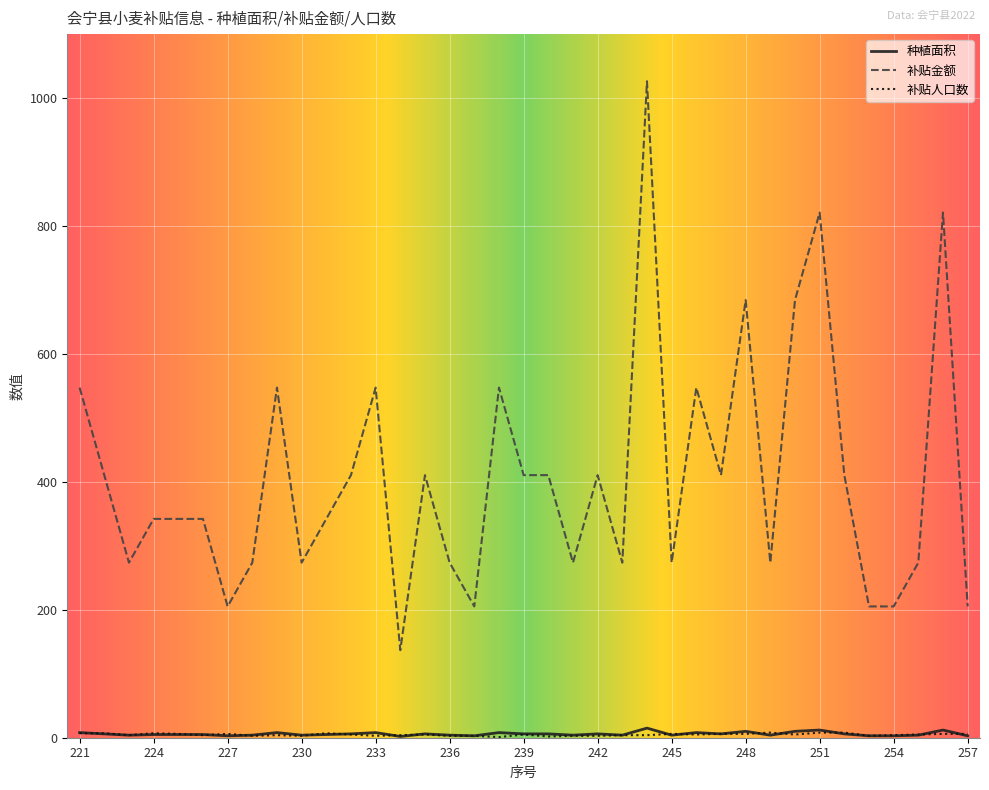

Which series has the largest range (max minus min)?

补贴金额